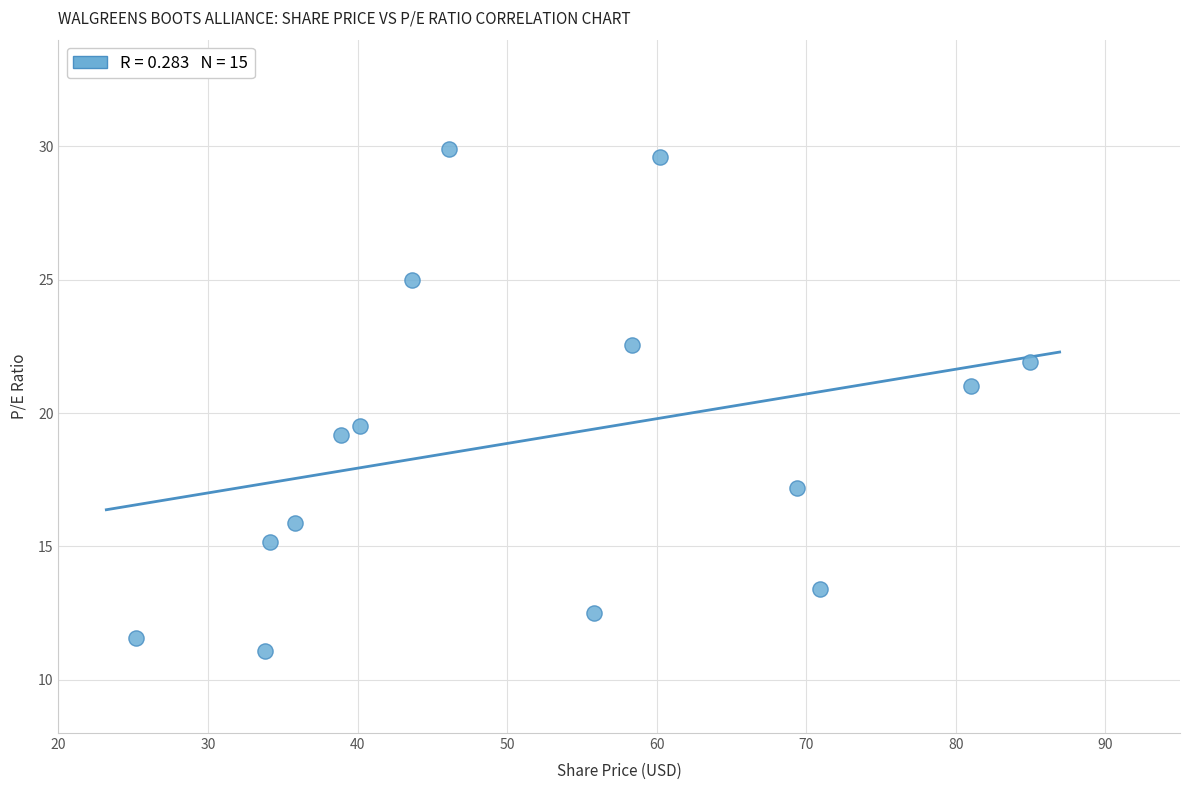

What is the range of X values (max minus min)?

59.8